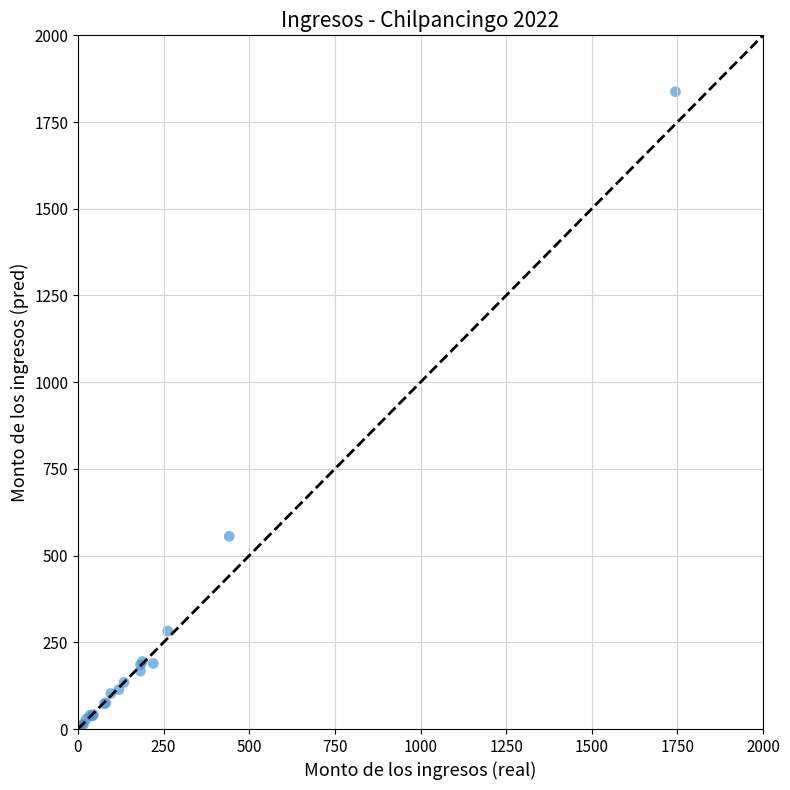

What Y value in the scatter plot is closest to 918?

555.5